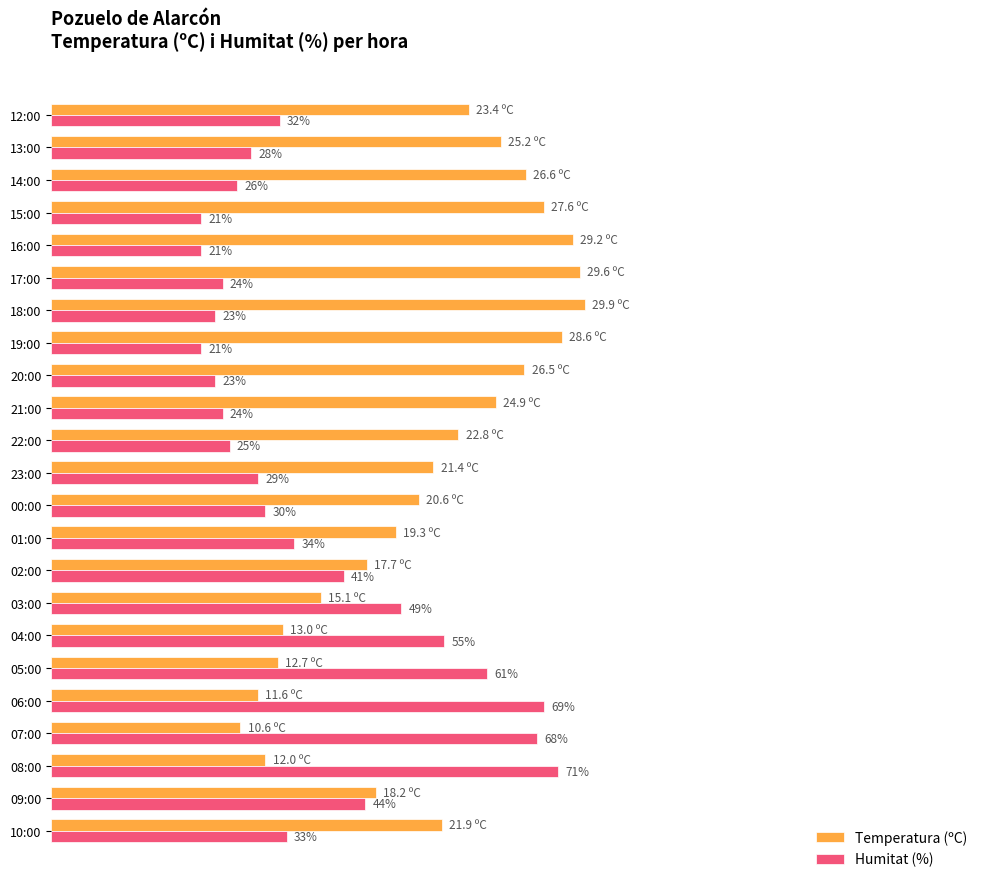

List the series in order of their peak value, highest first.

Temperatura (ºC), Humitat (%)